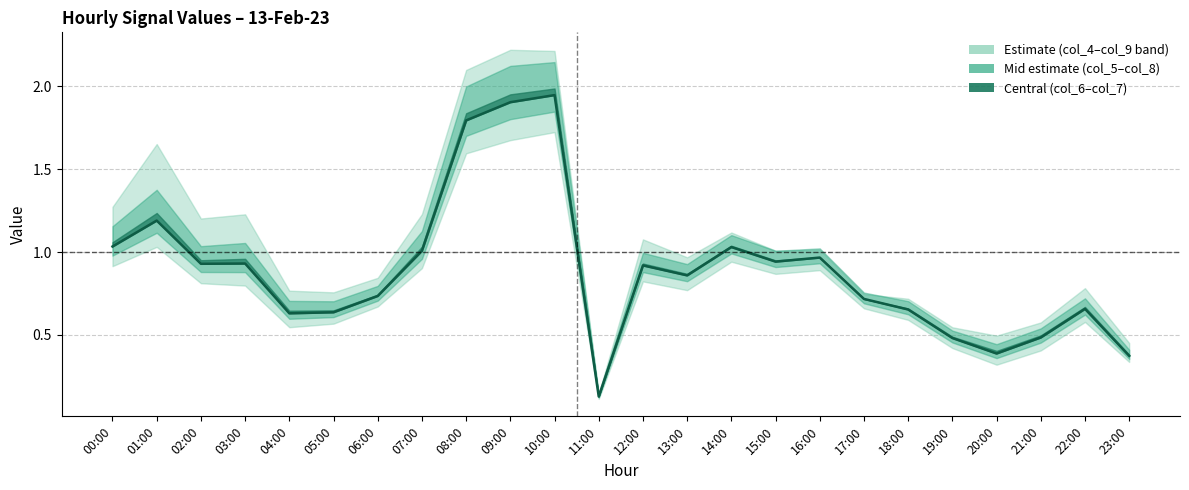

Where is the first local minimum?

02:00